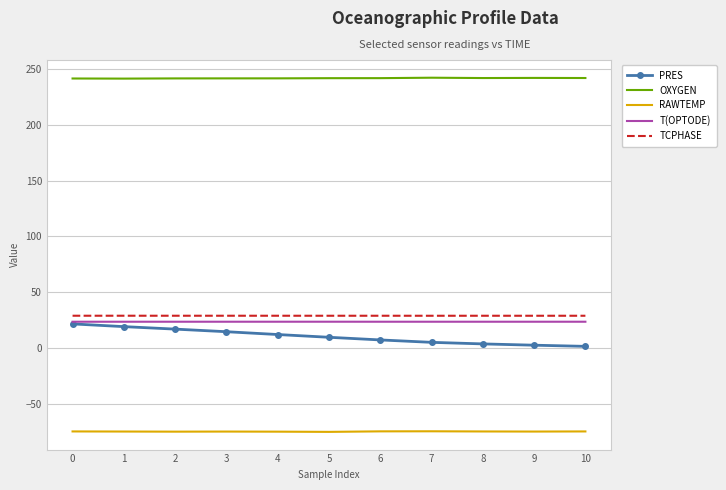

Which series has the widest spread of values?

PRES